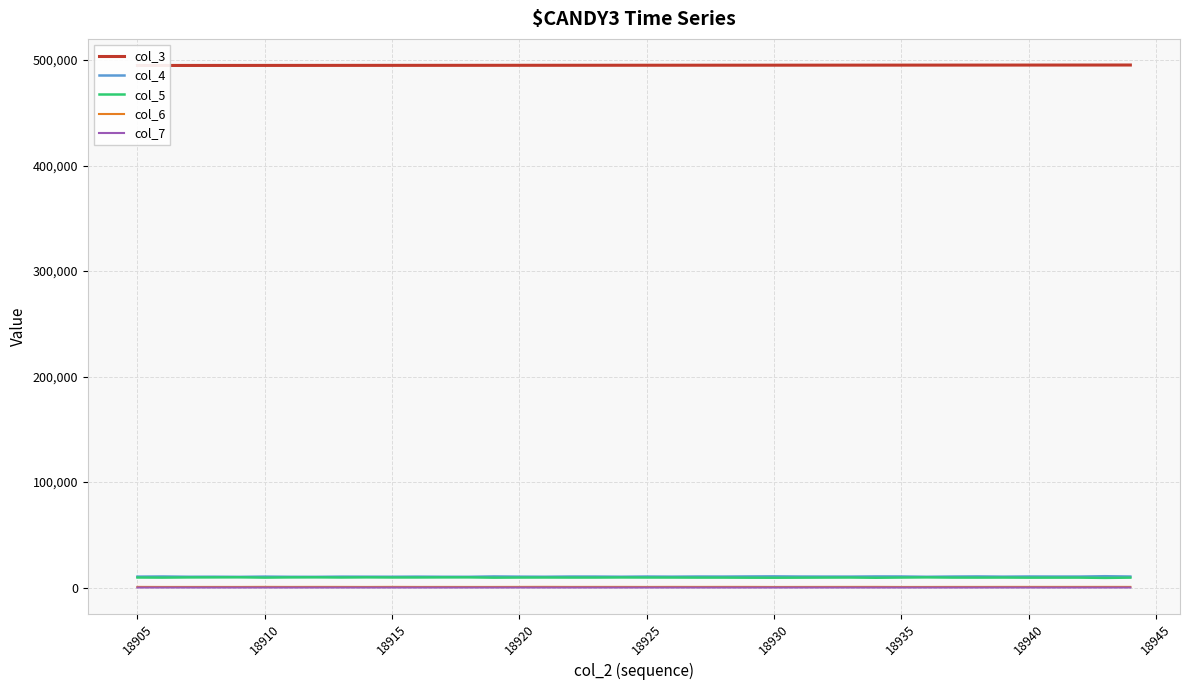

True or false: col_5 and col_7 intersect in this chart.

False